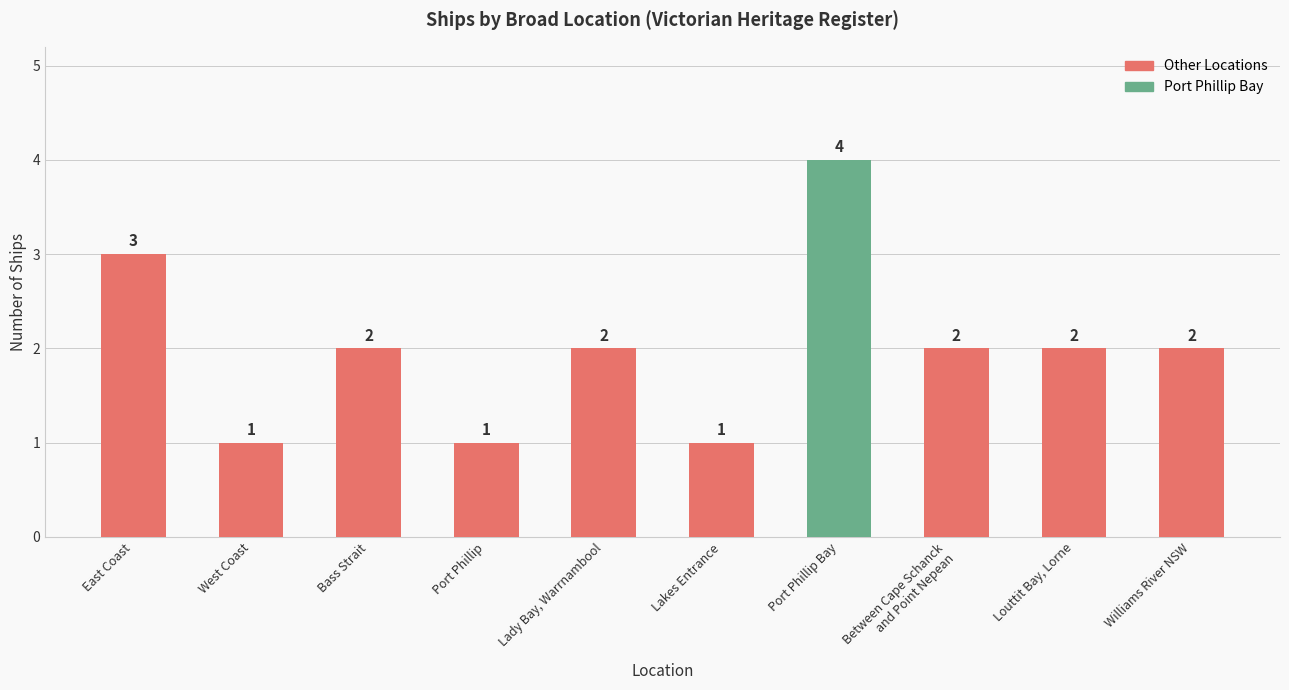

What is the value of the 8th bar from the left?

2